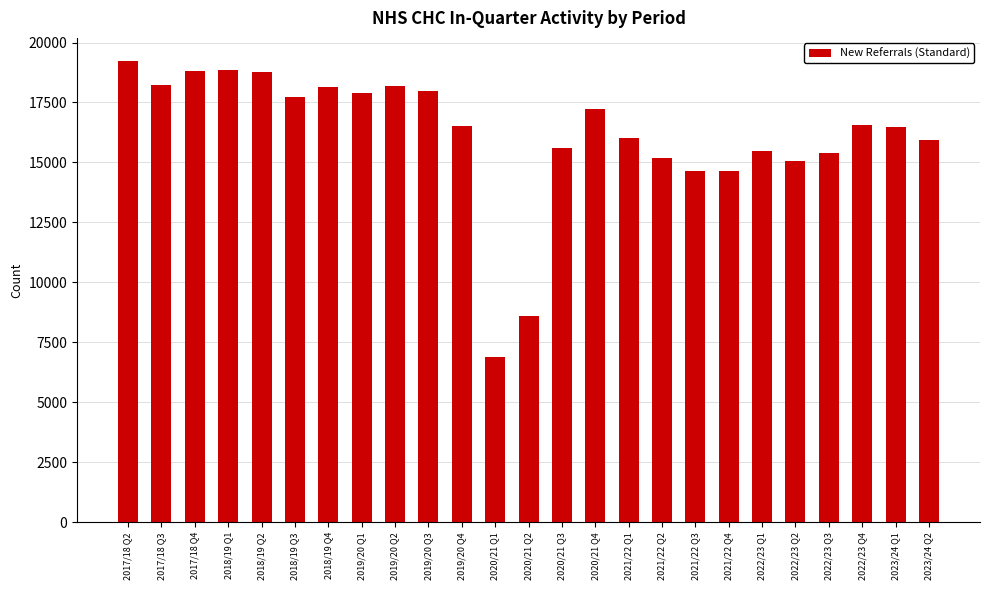

What is the difference between the second highest and second lowest values?

10238